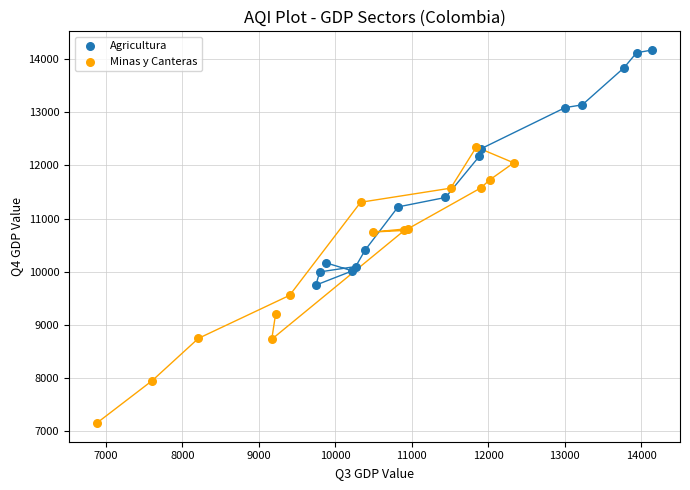

Which series has the largest Y range (max minus min)?

Minas y Canteras